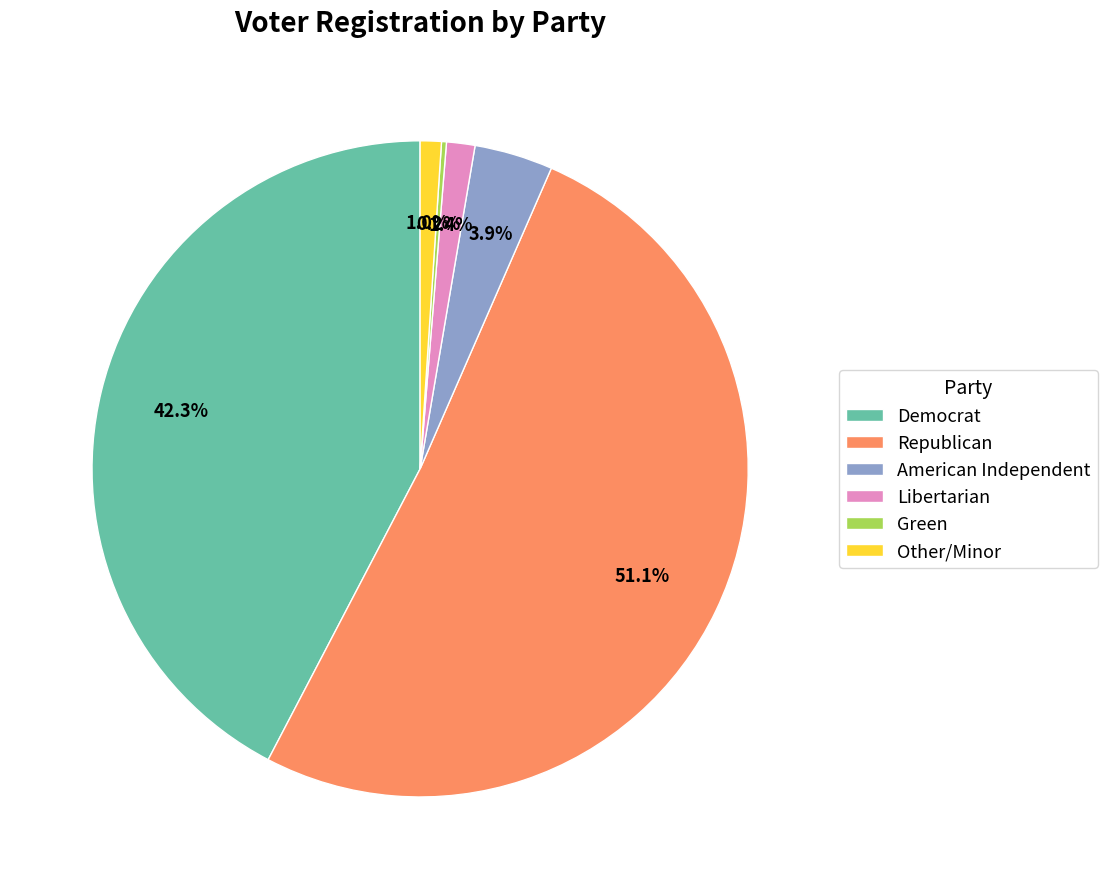

What percentage is NOT represented by Democrat?

57.7%